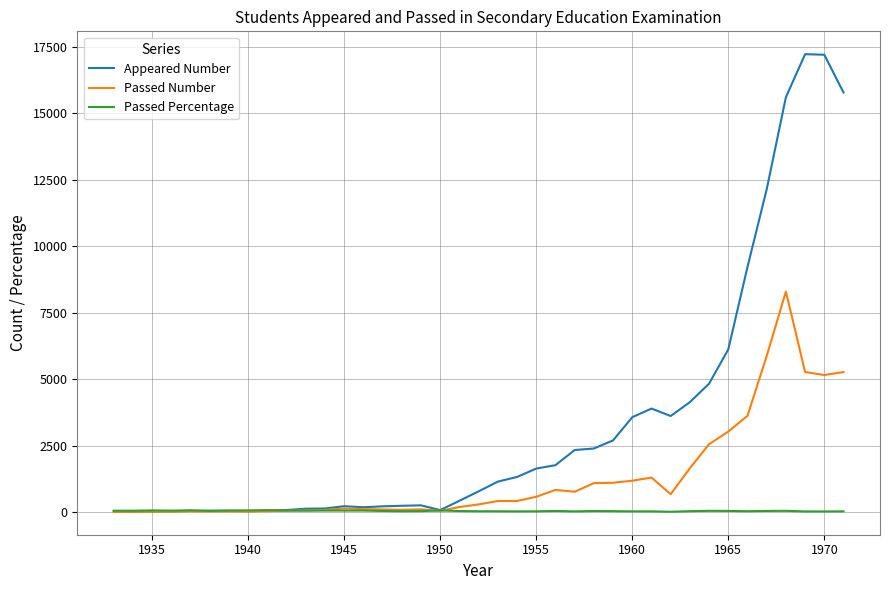

Does the chart display data point markers on the line(s)?

No